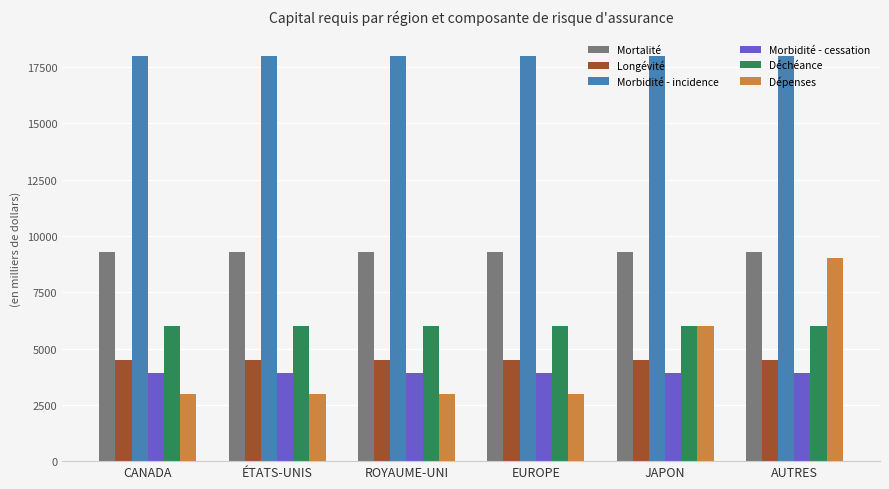

What is the value of the Morbidité - incidence bar at the 1st from the left?

18000